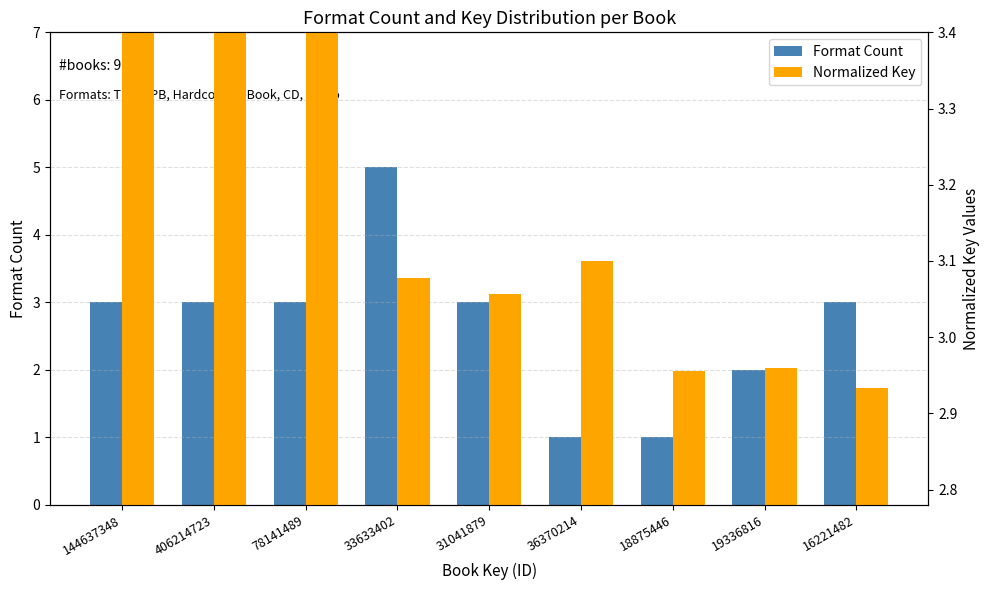

Is the value of Format Count at 18875446 greater than the value of Normalized Key at 36370214?

No